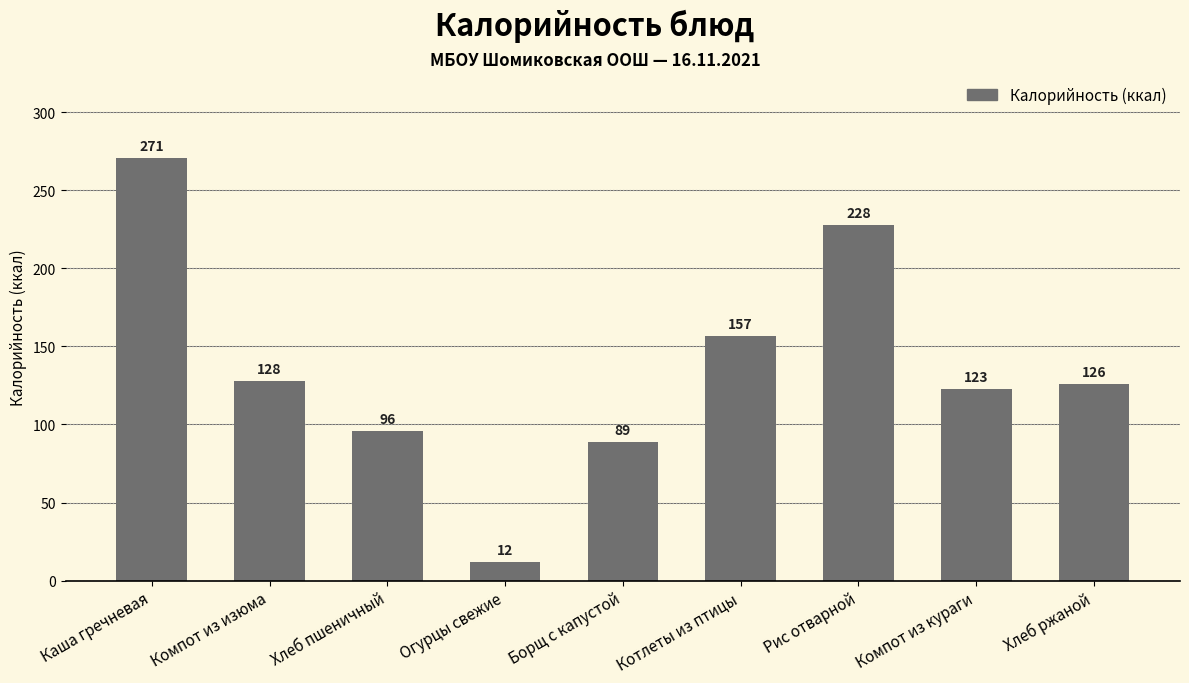

Approximately how many times larger is the value at Компот из кураги compared to Борщ с капустой?

1.4